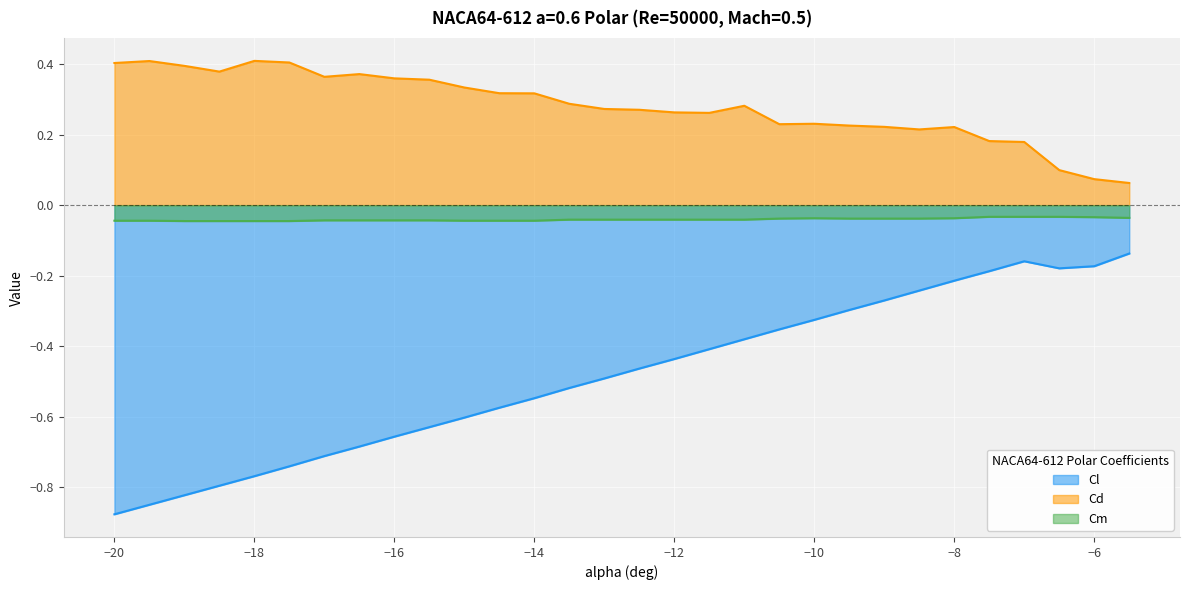

The Cm series shows -0.0 at -6.5. True or false?

False